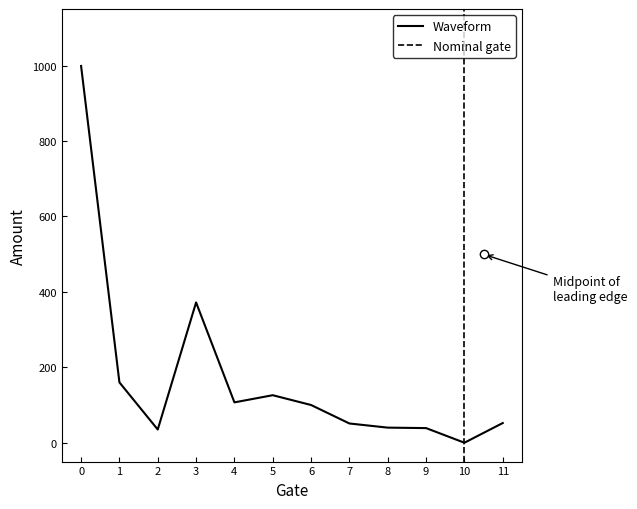

The value of Waveform at 10 is -379.6. True or false?

False